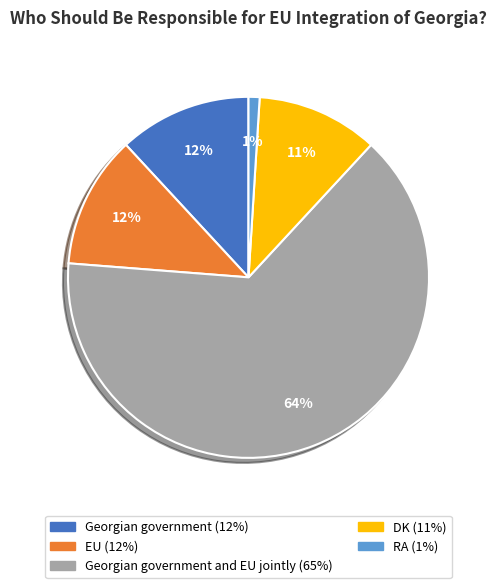

To the nearest percent, what is the average slice percentage?

20%